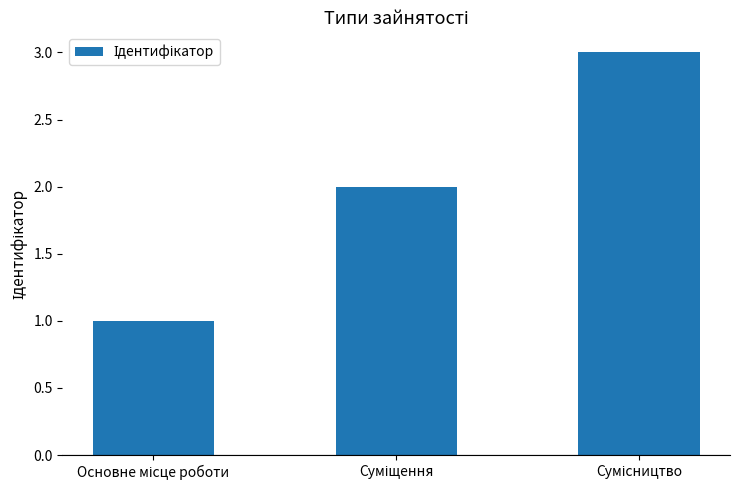

What is the sum of all values?

6